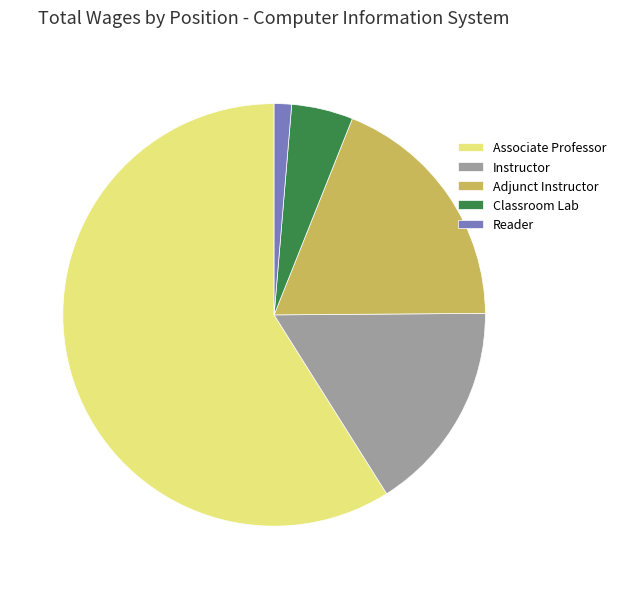

Does Associate Professor represent more than half of the total?

Yes